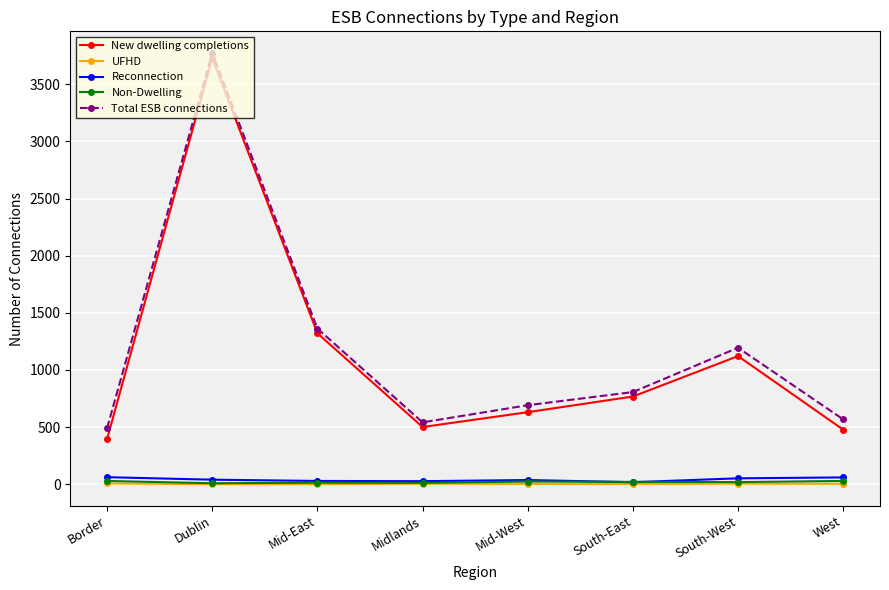

At which label does Total ESB connections reach its peak?

Dublin